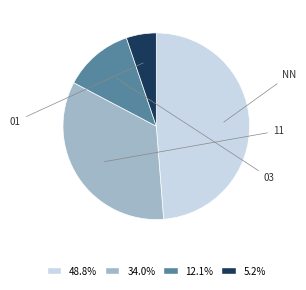

To the nearest percent, what is the difference between the 11 and 03 slice percentages?

22%